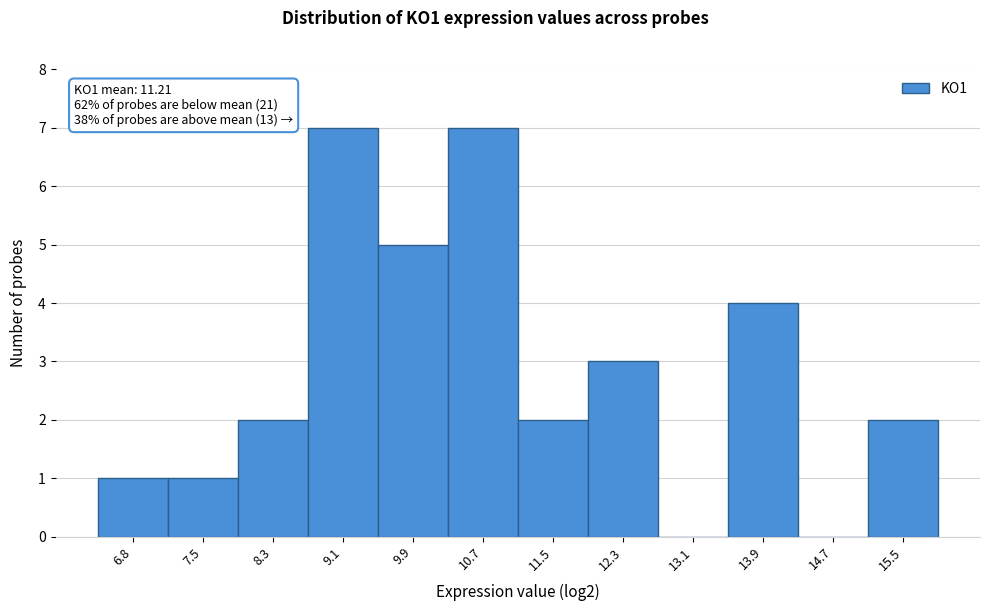

Reading left to right, transcribe all the data shown in this chart.

6.8=1	7.5=1	8.3=2	9.1=7	9.9=5	10.7=7	11.5=2	12.3=3	13.1=0	13.9=4	14.7=0	15.5=2